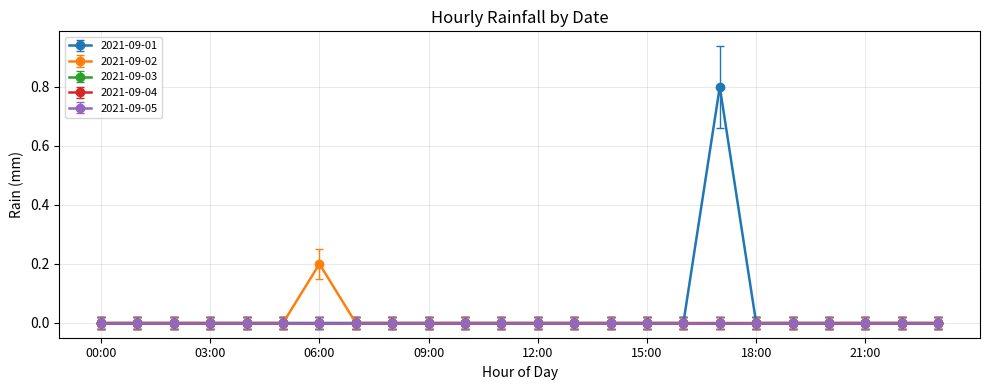

Reading right to left, extract all data points from this chart.

2021-09-01: 0.0	0.0	0.0	0.0	0.0	0.0	0.8	0.0	0.0	0.0	0.0	0.0	0.0	0.0	0.0	0.0	0.0	0.0	0.0	0.0	0.0	0.0	0.0	0.0
2021-09-02: 0.0	0.0	0.0	0.0	0.0	0.0	0.0	0.0	0.0	0.0	0.0	0.0	0.0	0.0	0.0	0.0	0.0	0.2	0.0	0.0	0.0	0.0	0.0	0.0
2021-09-03: 0.0	0.0	0.0	0.0	0.0	0.0	0.0	0.0	0.0	0.0	0.0	0.0	0.0	0.0	0.0	0.0	0.0	0.0	0.0	0.0	0.0	0.0	0.0	0.0
2021-09-04: 0.0	0.0	0.0	0.0	0.0	0.0	0.0	0.0	0.0	0.0	0.0	0.0	0.0	0.0	0.0	0.0	0.0	0.0	0.0	0.0	0.0	0.0	0.0	0.0
2021-09-05: 0.0	0.0	0.0	0.0	0.0	0.0	0.0	0.0	0.0	0.0	0.0	0.0	0.0	0.0	0.0	0.0	0.0	0.0	0.0	0.0	0.0	0.0	0.0	0.0